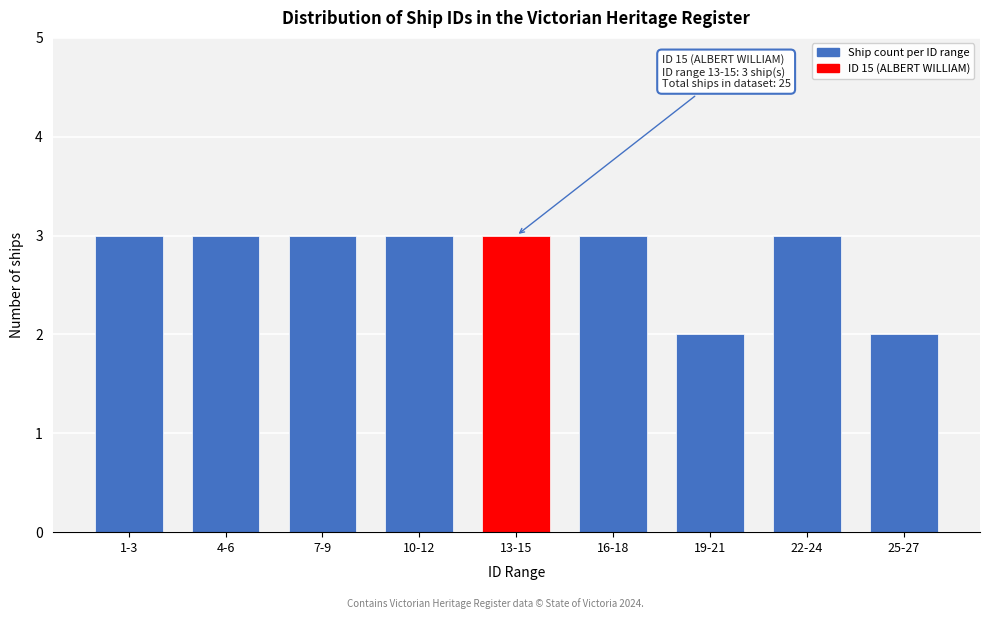

Reading left to right, what are all the values shown in this chart?

3	3	3	3	3	3	2	3	2